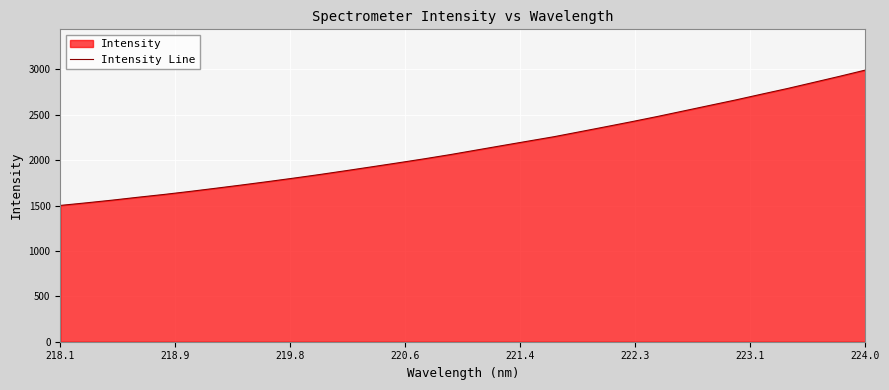

True or false: the data has more than 2 interior local peaks.

False